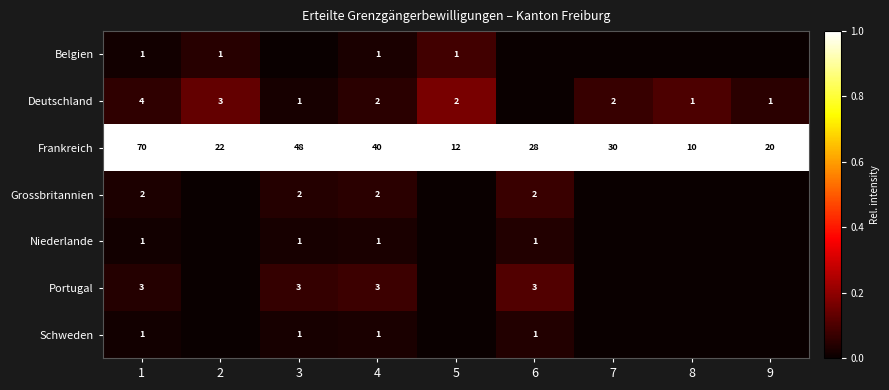

The value of Frankreich at 8 is 10. True or false?

True